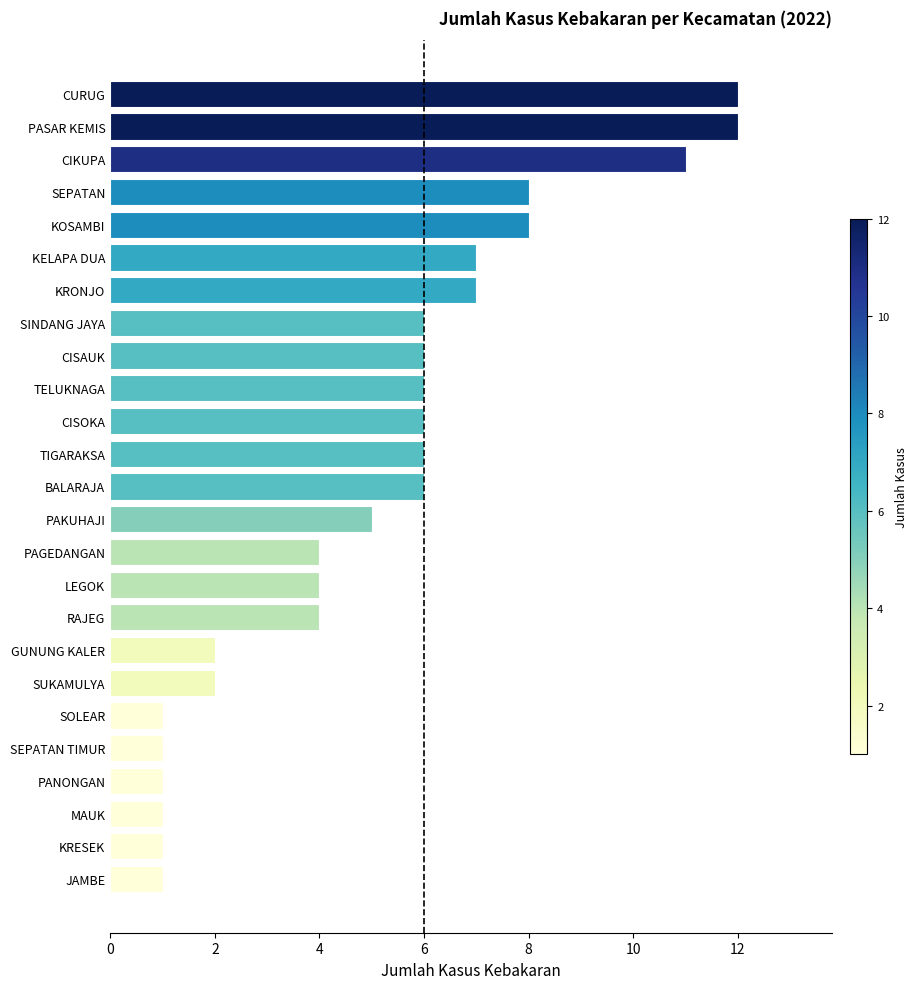

What is the sum of all values?

128